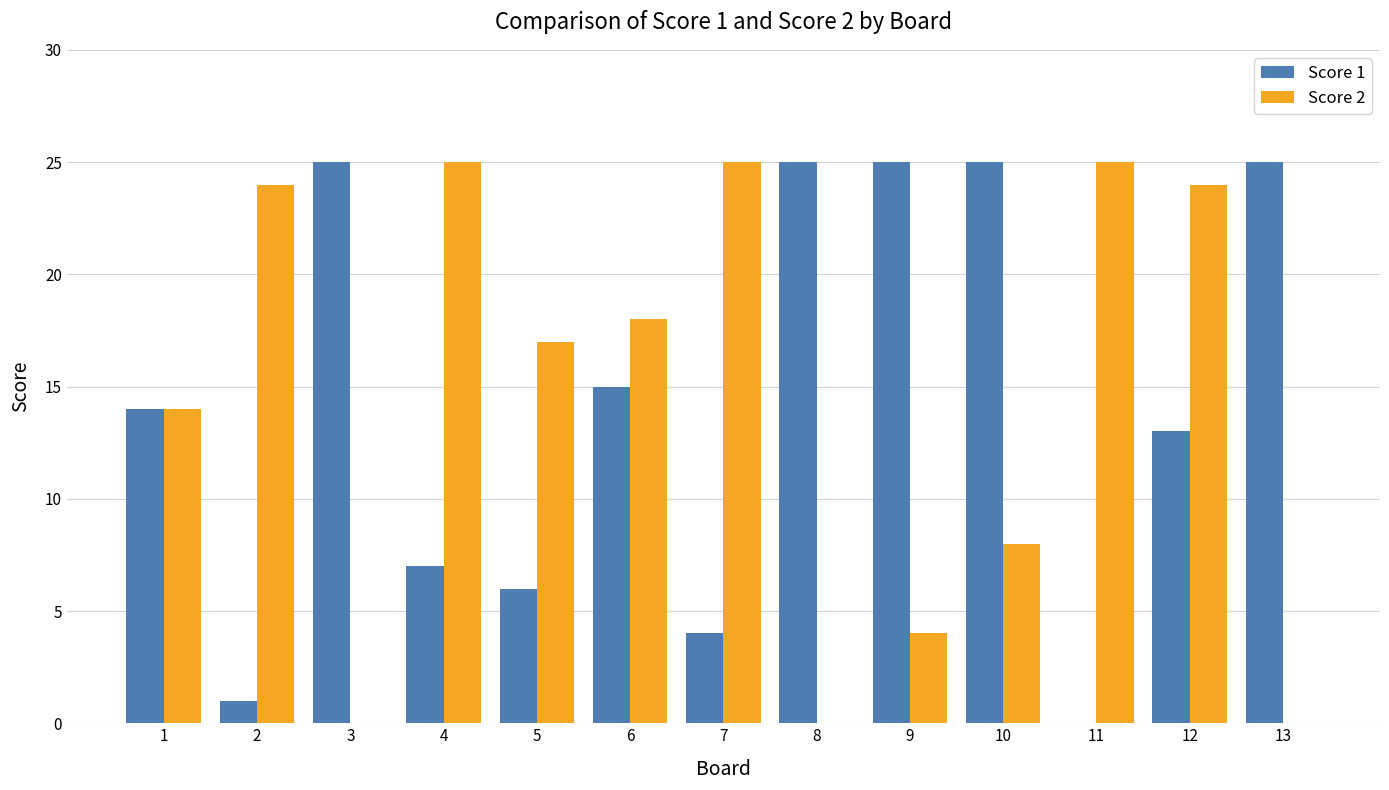

At which category is the sum across all series the highest?

12